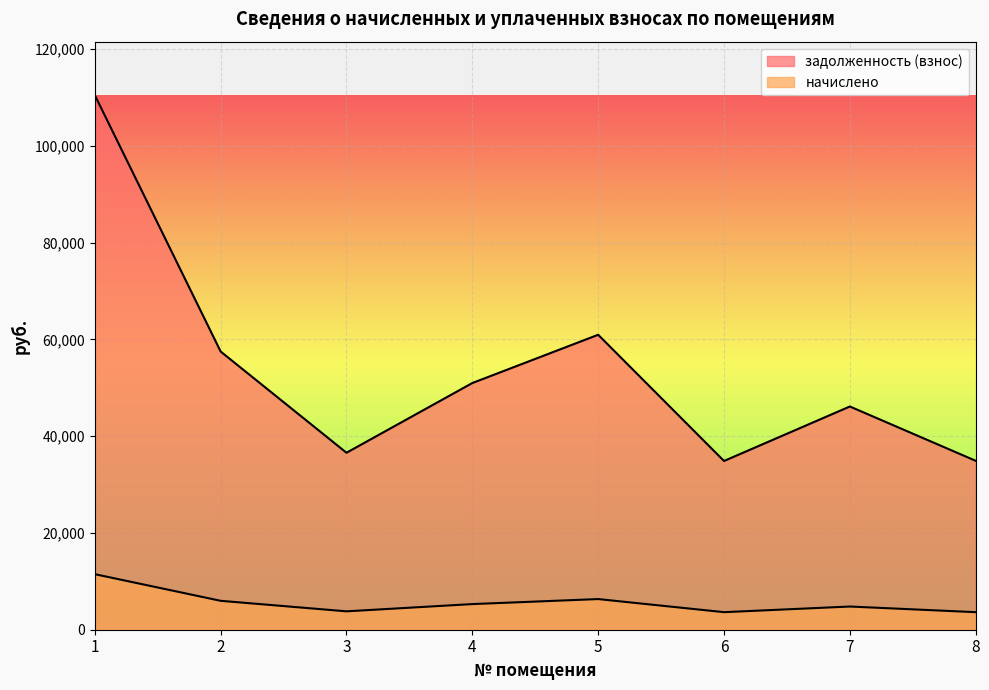

Which series has the largest total across all categories?

задолженность (взнос)